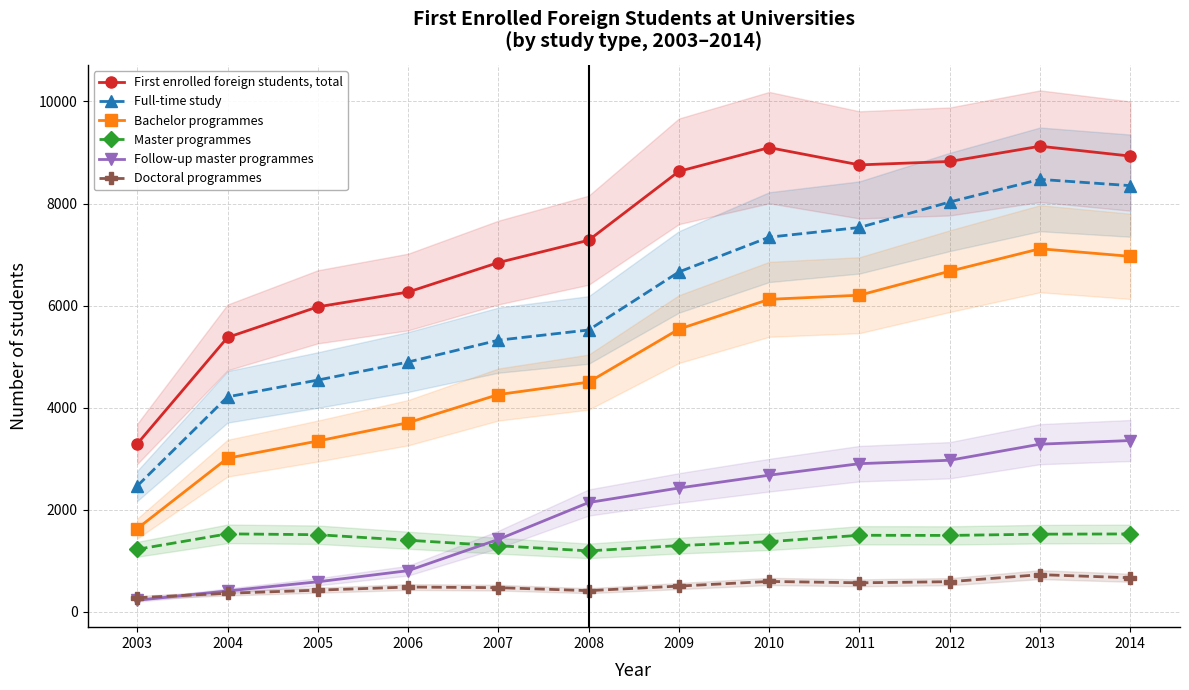

Reading left to right, what are all the values shown in this chart?

First enrolled foreign students, total: 3287	5374	5974	6264	6842	7280	8631	9096	8757	8824	9123	8930
Full-time study: 2462	4209	4538	4892	5320	5520	6658	7340	7530	8030	8473	8350
Bachelor programmes: 1626	3006	3343	3702	4254	4498	5537	6121	6202	6673	7113	6964
Master programmes: 1220	1523	1506	1398	1290	1189	1293	1370	1495	1492	1517	1521
Follow-up master programmes: 221	404	583	801	1414	2137	2422	2673	2899	2966	3281	3353
Doctoral programmes: 271	358	419	480	468	409	499	590	563	585	723	662